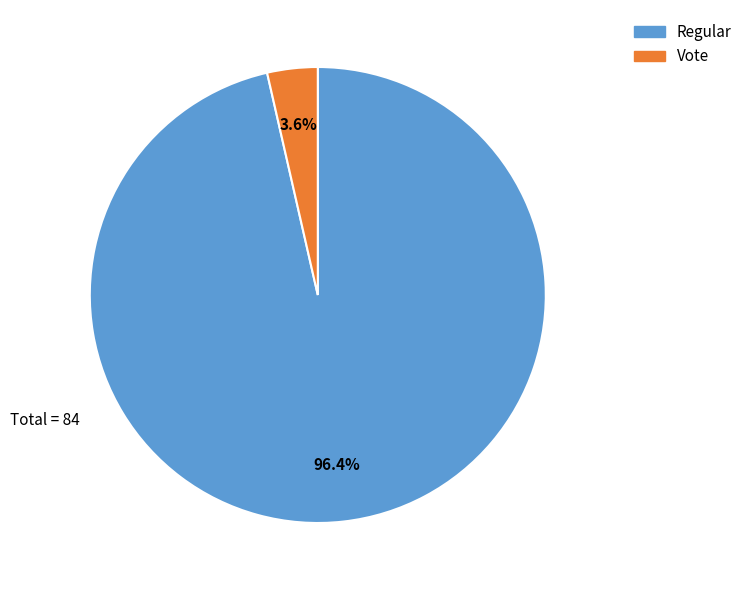

Is there a majority slice in this chart?

Yes